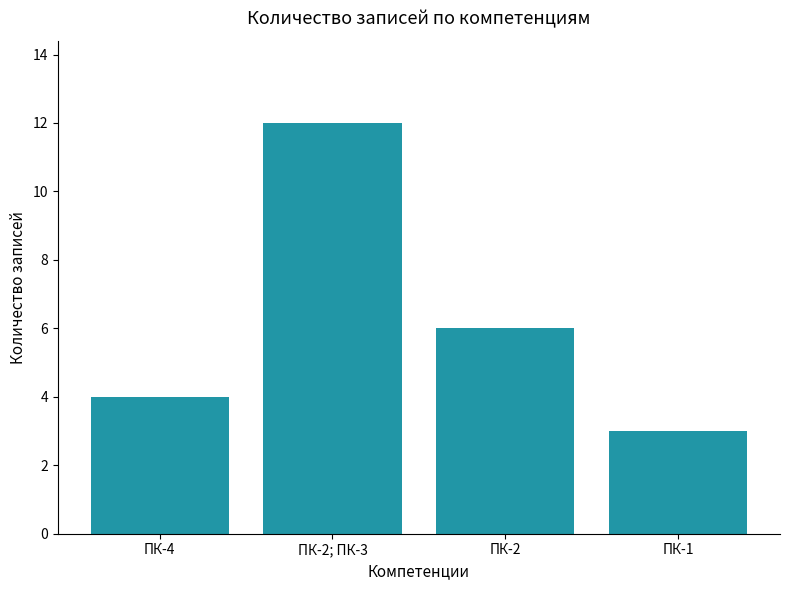

The value at ПК-2; ПК-3 is 7. True or false?

False